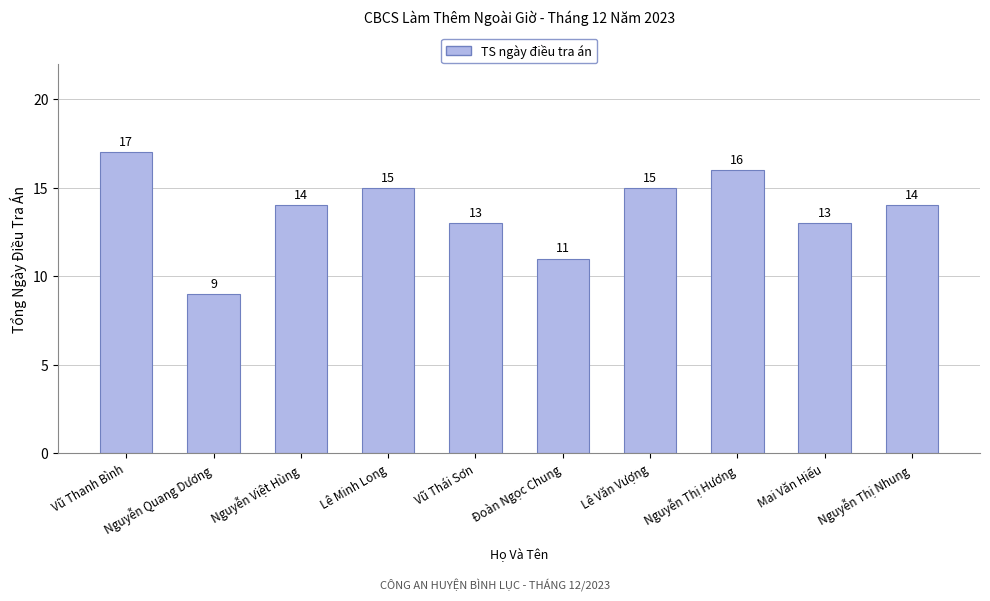

What is the average value?

14